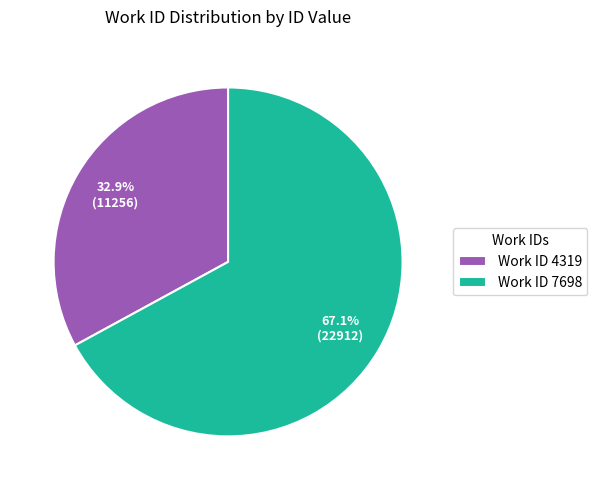

What is the ratio of the value at Work ID 7698 to the value at Work ID 4319?

2.0